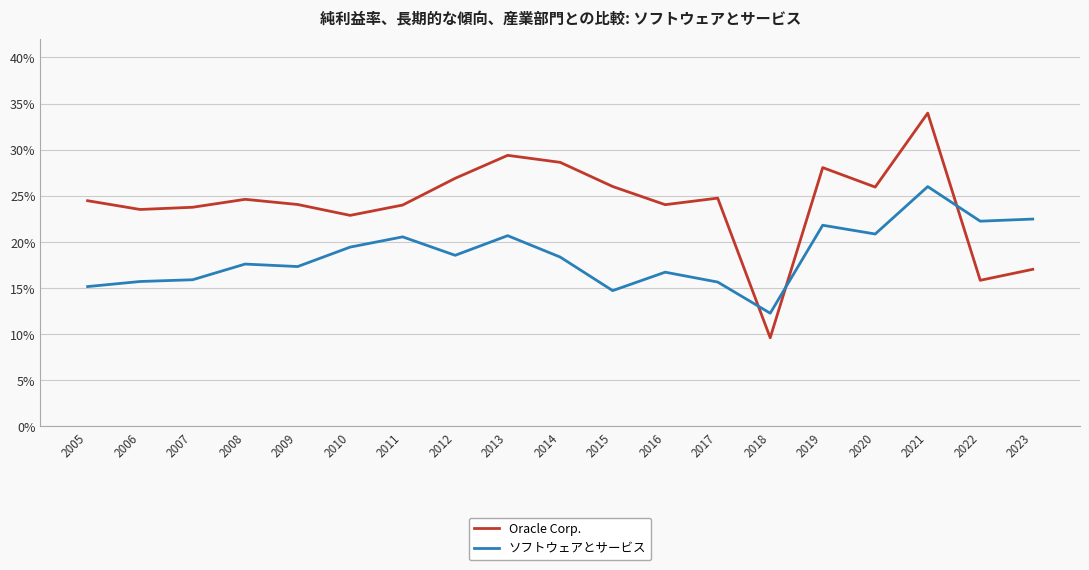

What is the average value of the ソフトウェアとサービス series?

0.2